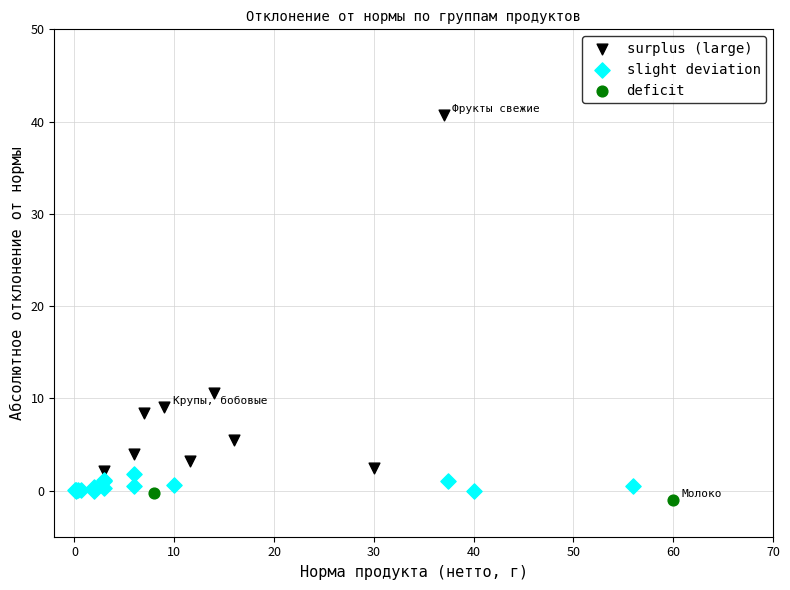

Which series contains the lowest Y value?

deficit